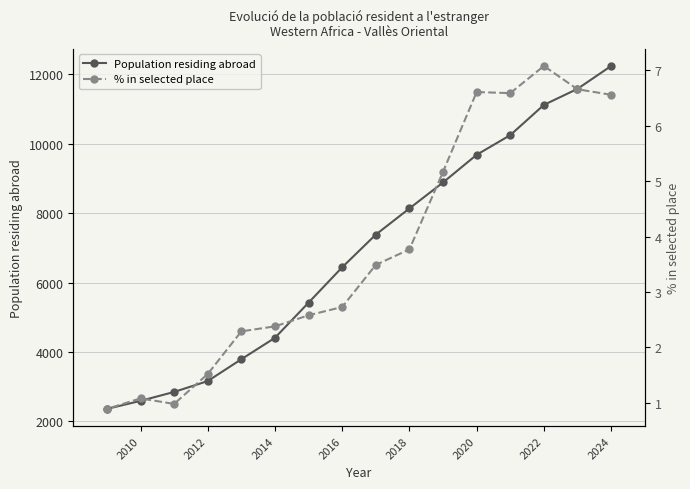

What is the minimum value for Population residing abroad?

2362